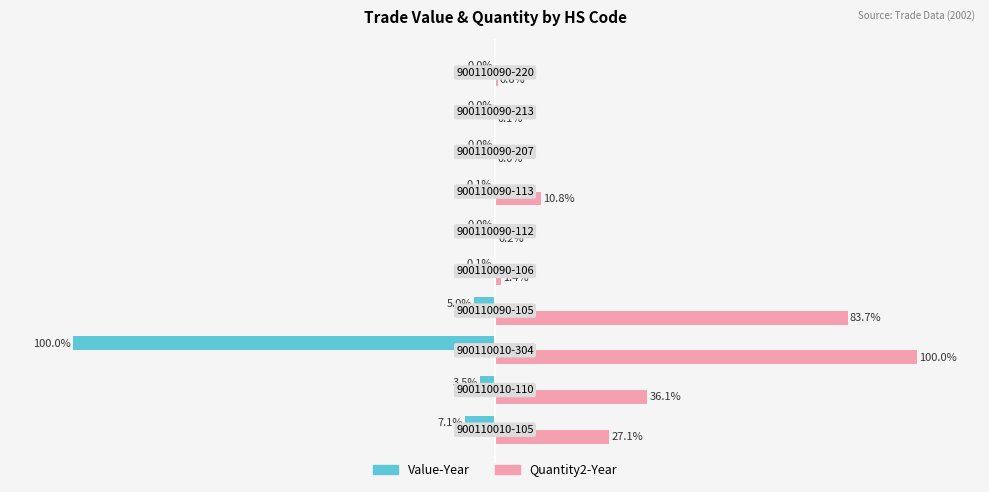

What are all the series names shown in the legend?

Value-Year, Quantity2-Year